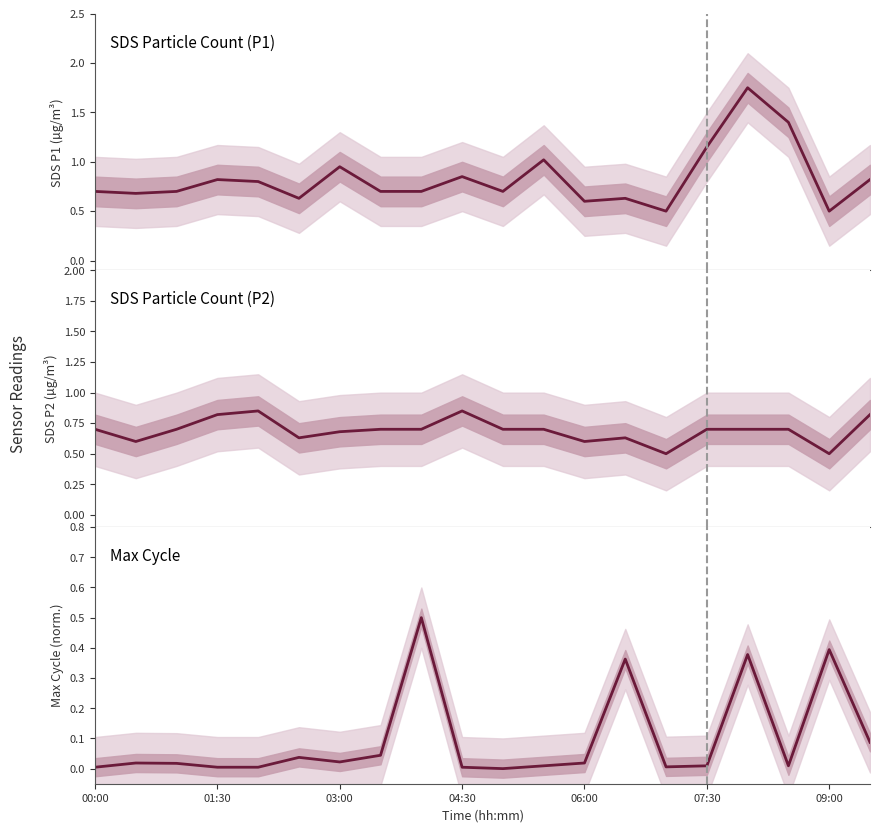

Which series has the largest total across all categories?

SDS Particle Count (P1)